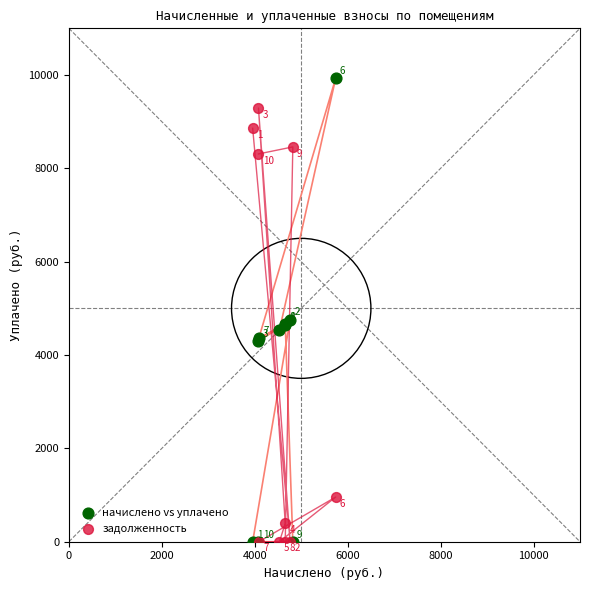

In the задолженность series, what Y value is closest to 4645?

8308.8